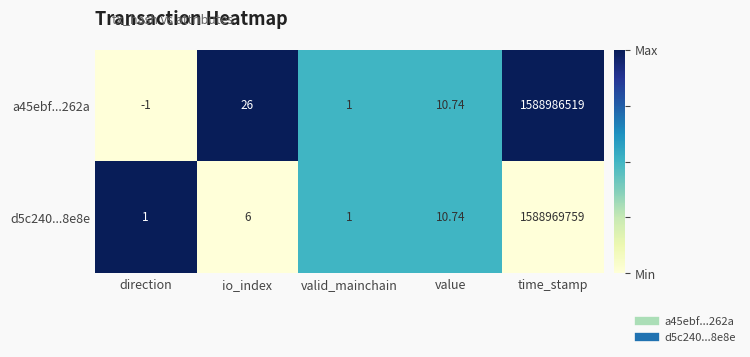

At which label is d5c240...8e8e closest to 794484880?

value